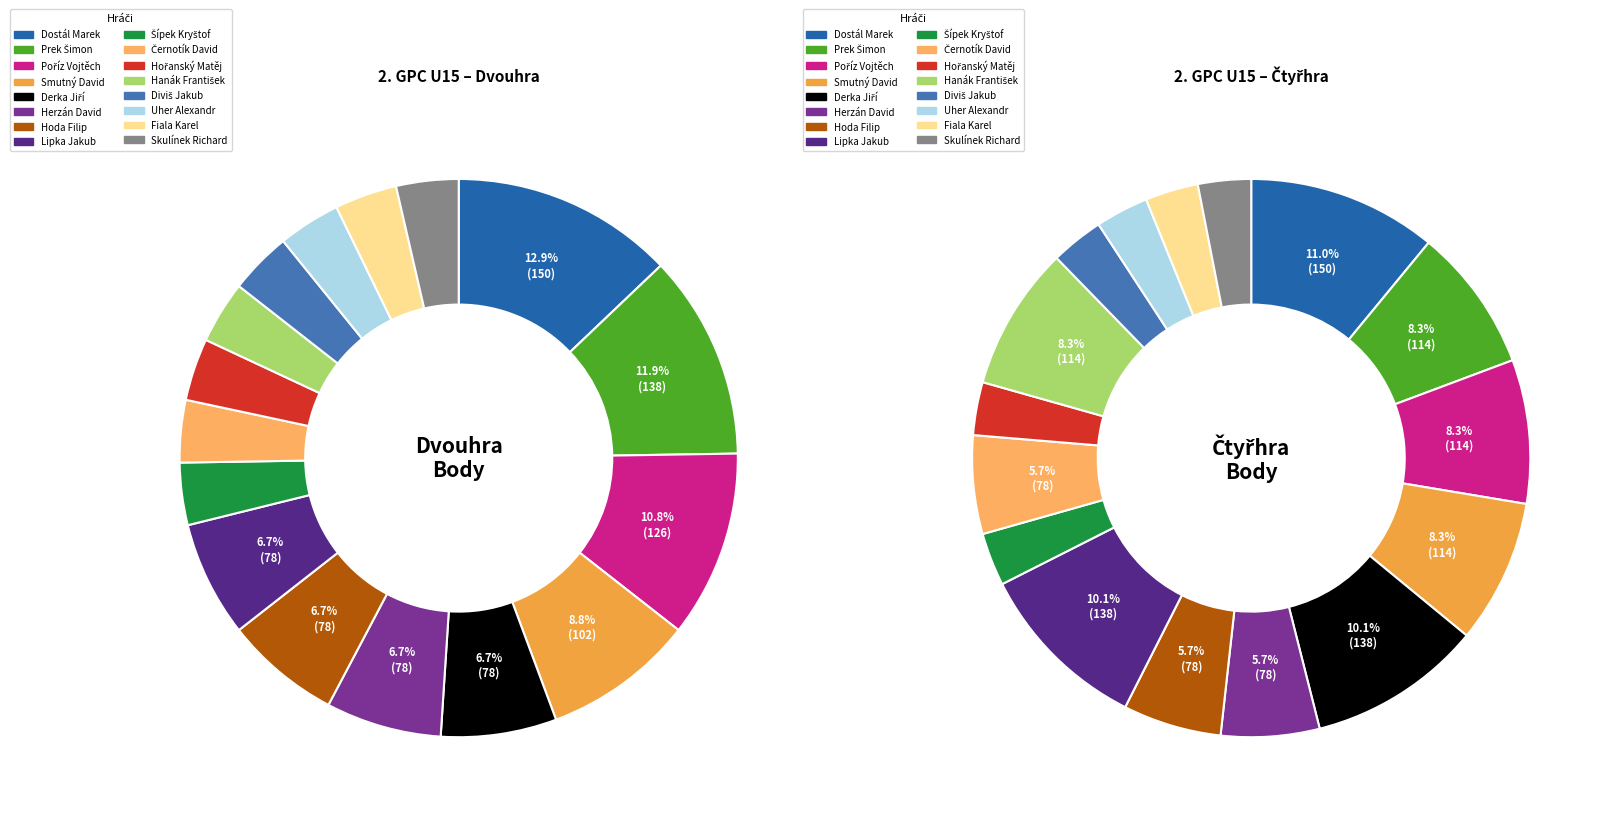

The Dostál Marek slice represents 3% of the pie. True or false?

False